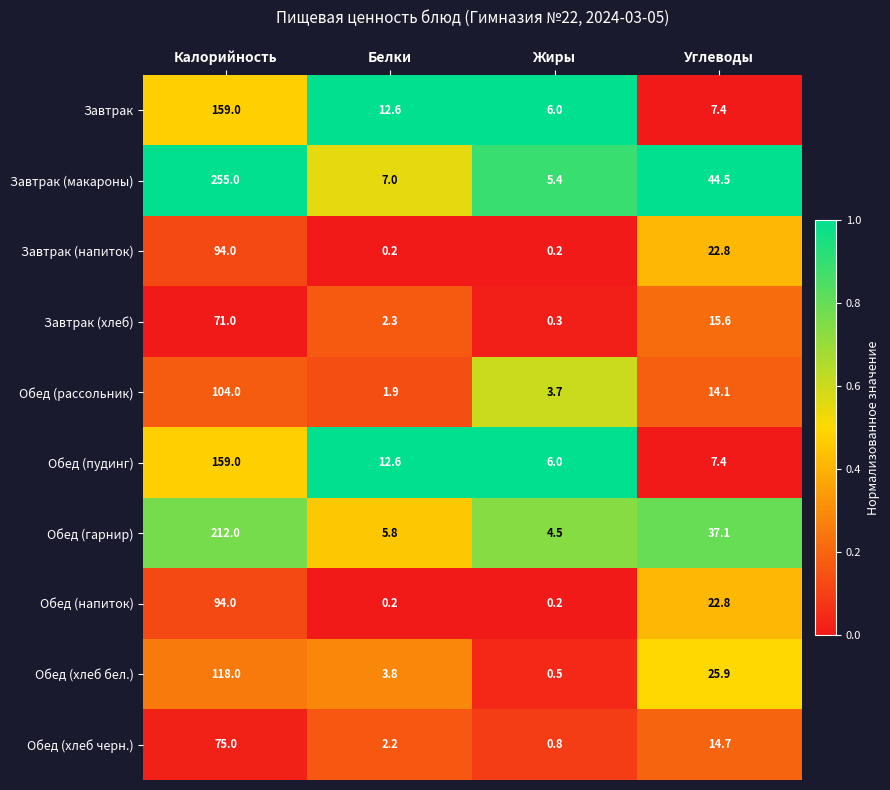

Which category has the highest value across all series?

Калорийность